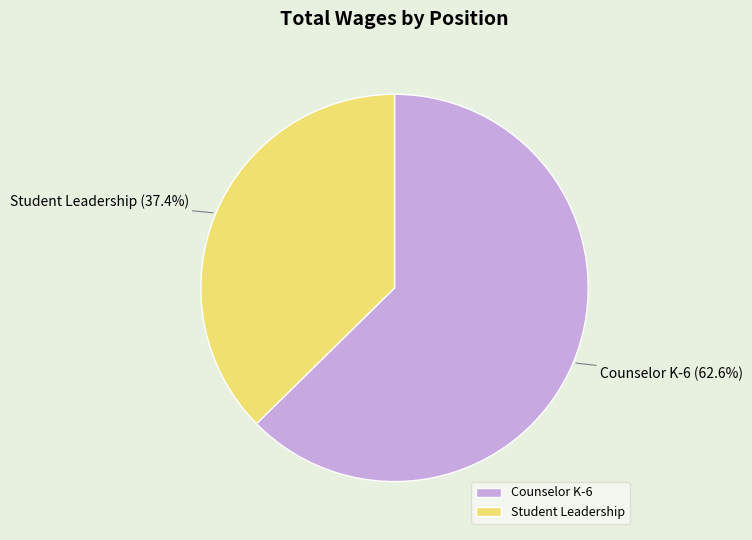

What is the ratio of the value at Student Leadership to the value at Counselor K-6?

0.6